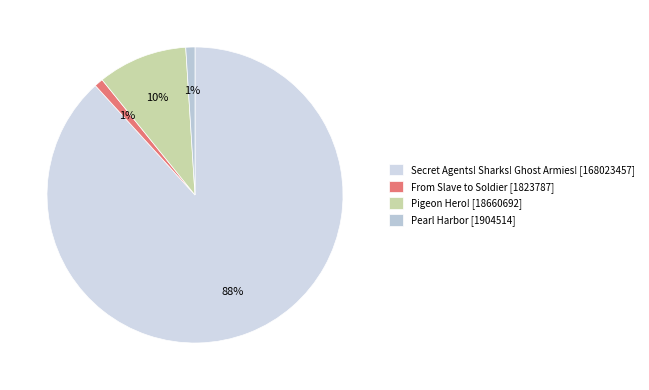

Which has a higher value, From Slave to Soldier or Pearl Harbor?

Pearl Harbor